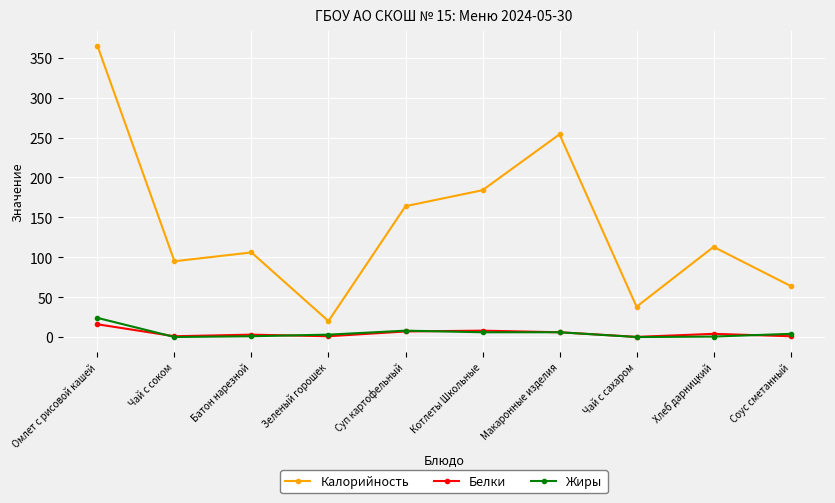

What is the average value of the Калорийность series?

140.3